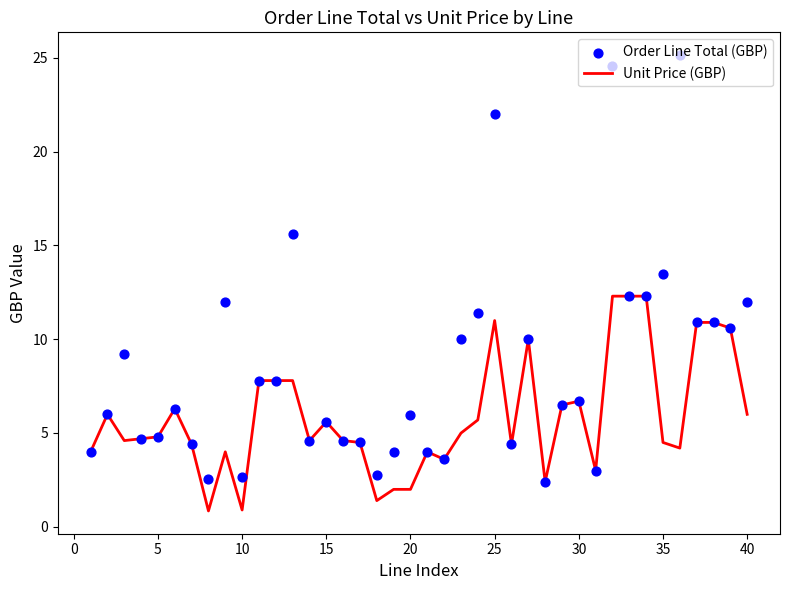

Which series contains the lowest Y value?

Unit Price (GBP)